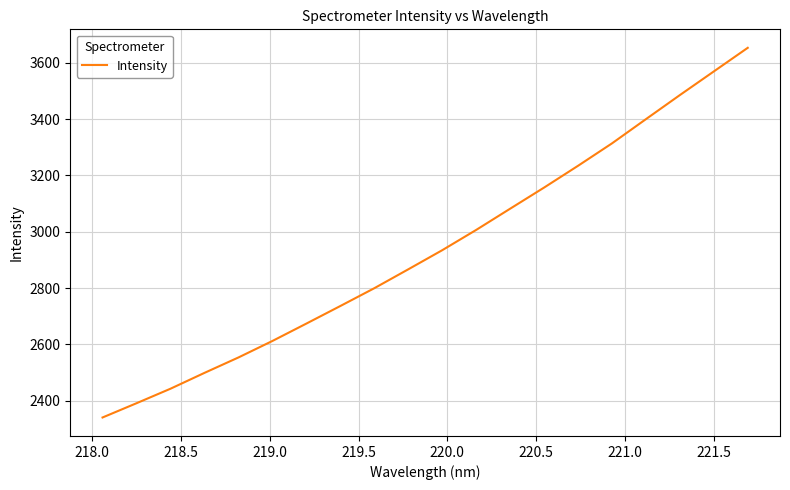

What is the smallest value displayed?

2340.5